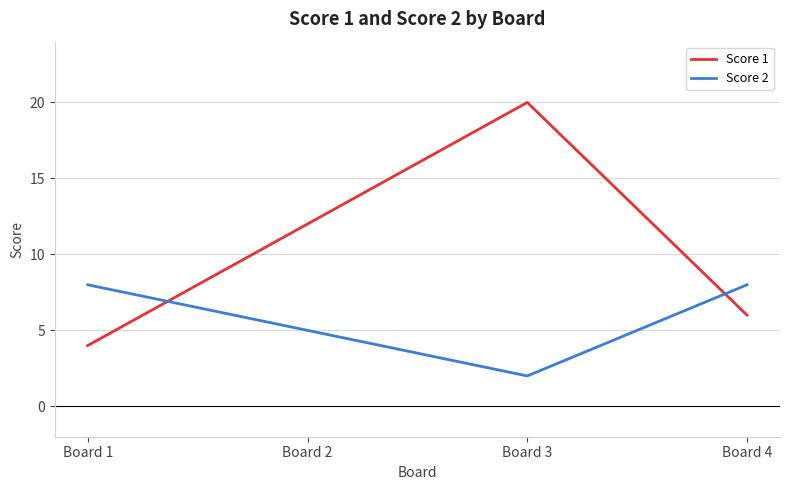

Between Board 1 and Board 3, which series saw the biggest shift?

Score 1